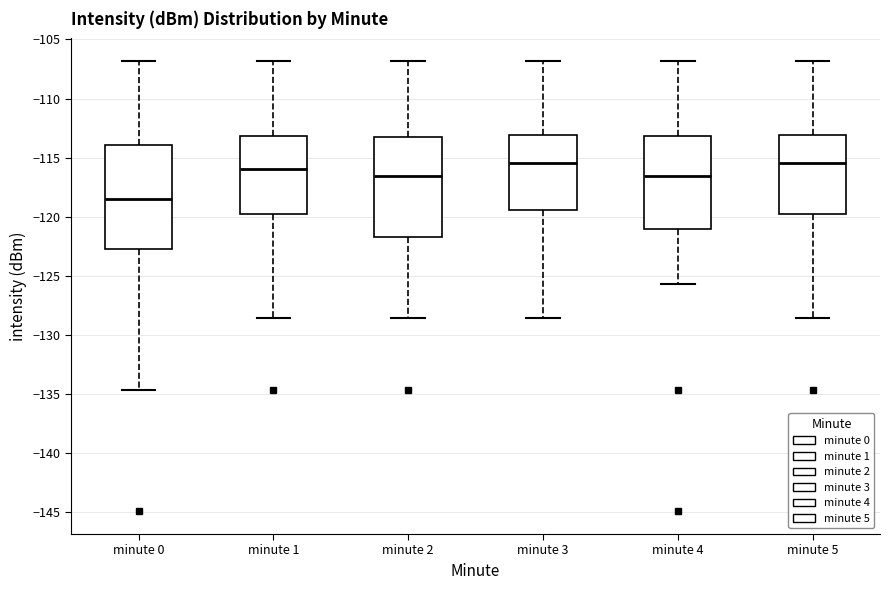

Reading left to right, transcribe this box plot: for each box, give where its median line is, the range the box spans, and where its two whiskers end, as read against the y-axis. The values are not printed on the chart, so give them approximately, as read against the axis.

minute 0: median -118.5, box -122.5 to -114.0, whiskers -134.5 to -107.0
minute 1: median -116.0, box -119.5 to -113.0, whiskers -128.5 to -107.0
minute 2: median -116.5, box -121.5 to -113.5, whiskers -128.5 to -107.0
minute 3: median -115.5, box -119.5 to -113.0, whiskers -128.5 to -107.0
minute 4: median -116.5, box -121.0 to -113.0, whiskers -125.5 to -107.0
minute 5: median -115.5, box -119.5 to -113.0, whiskers -128.5 to -107.0